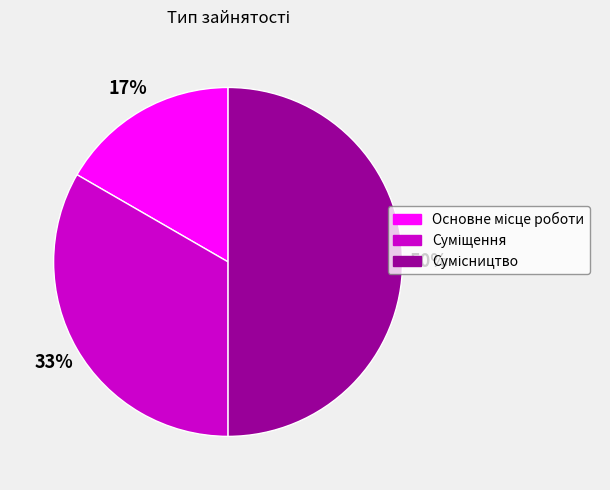

To the nearest percent, what is the average slice percentage?

33%